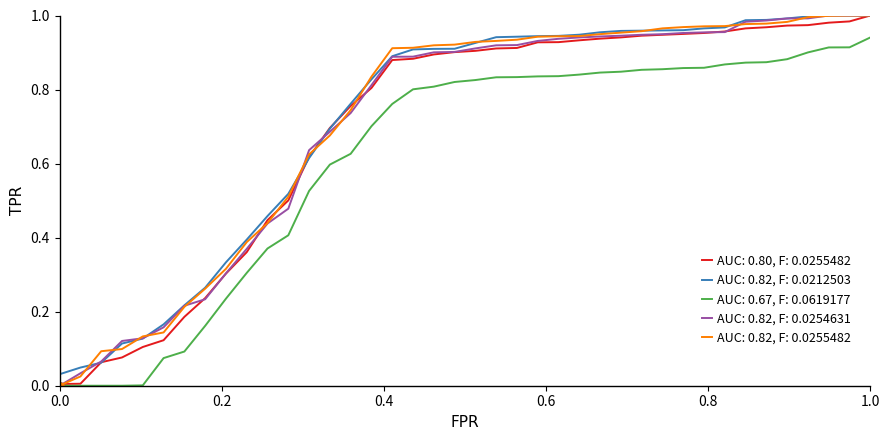

True or false: AUC: 0.82, F: 0.0212503 and AUC: 0.67, F: 0.0619177 intersect in this chart.

False